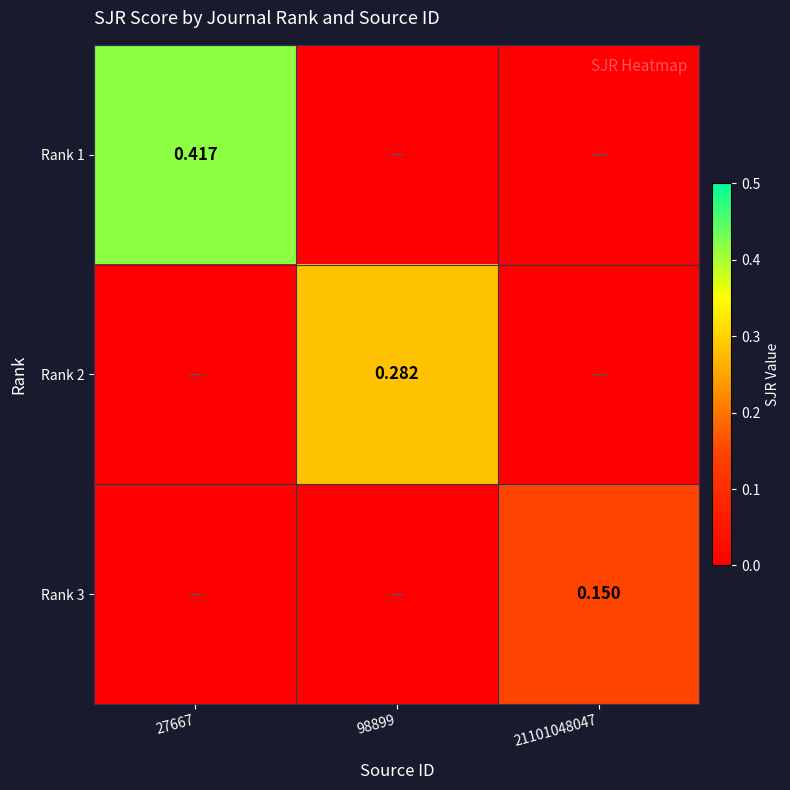

At 98899, list the series in order from largest to smallest.

Rank 2, Rank 1, Rank 3